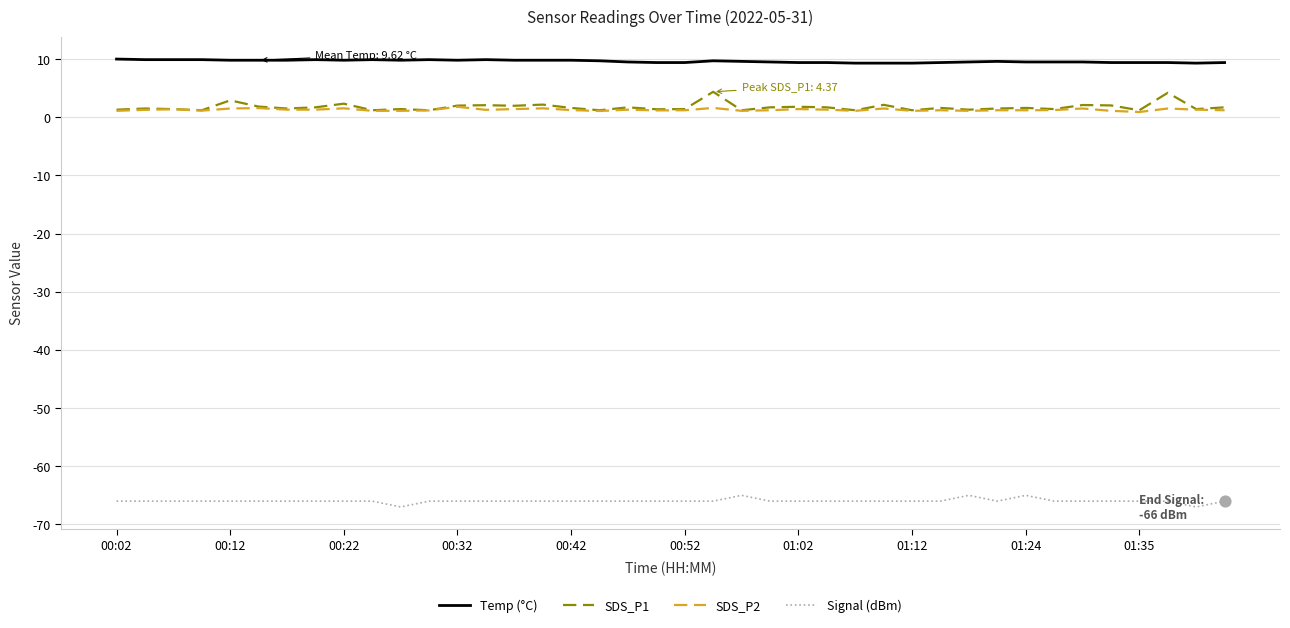

What are all the series names shown in the legend?

Temp (°C), SDS_P1, SDS_P2, Signal (dBm)